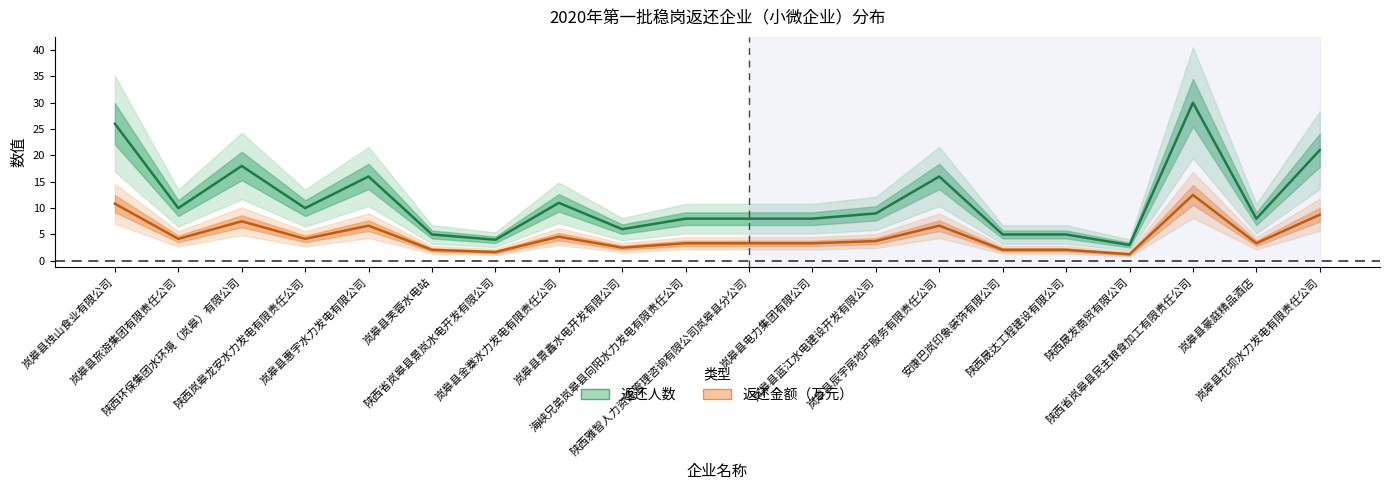

What is the highest value of the 返还金额_万元 series?

12.5